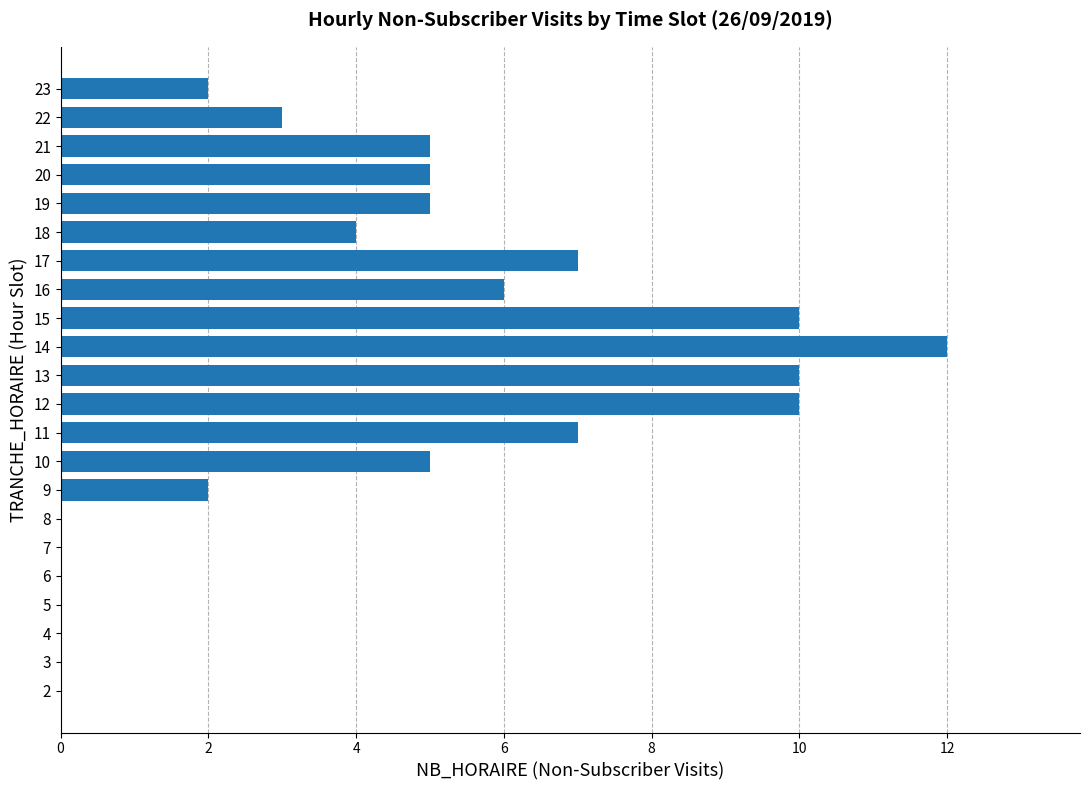

What is the greatest value displayed?

12